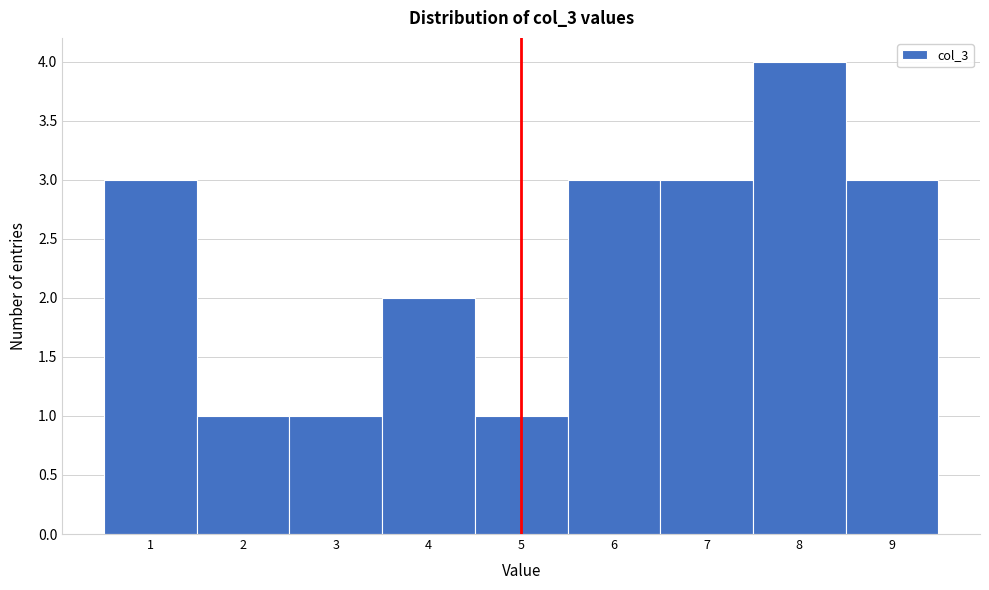

Reading right to left, list all the values displayed in this chart.

9=3	8=4	7=3	6=3	5=1	4=2	3=1	2=1	1=3